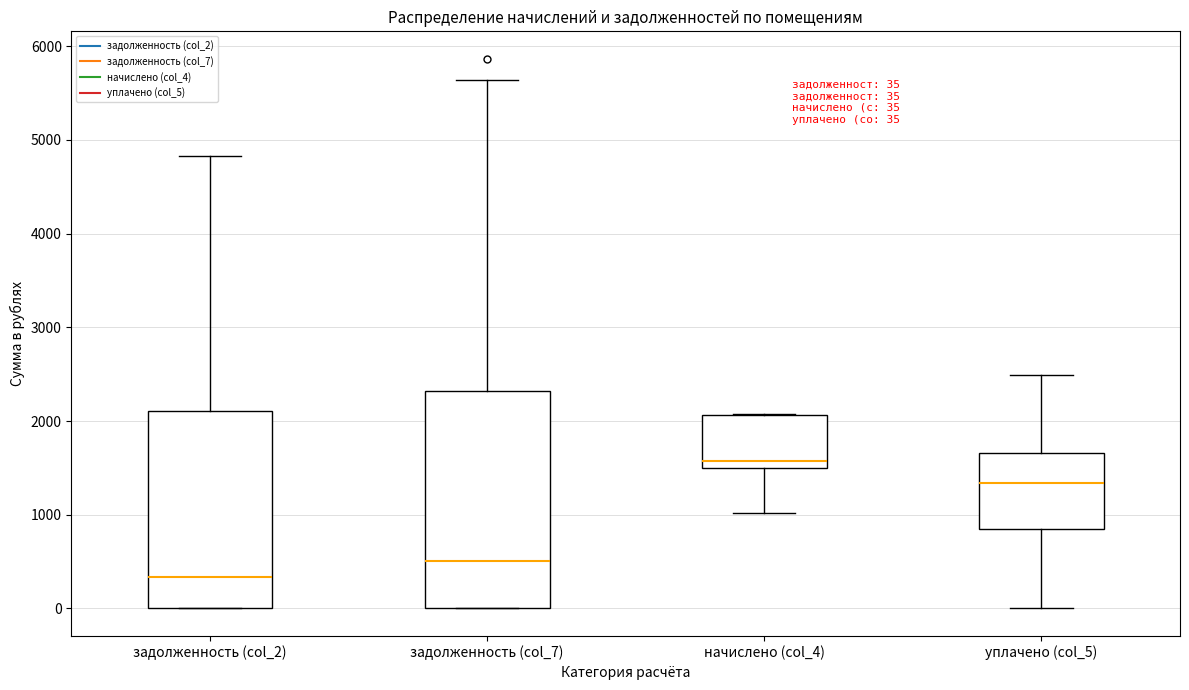

Which box has the highest median line?

начислено (col_4)